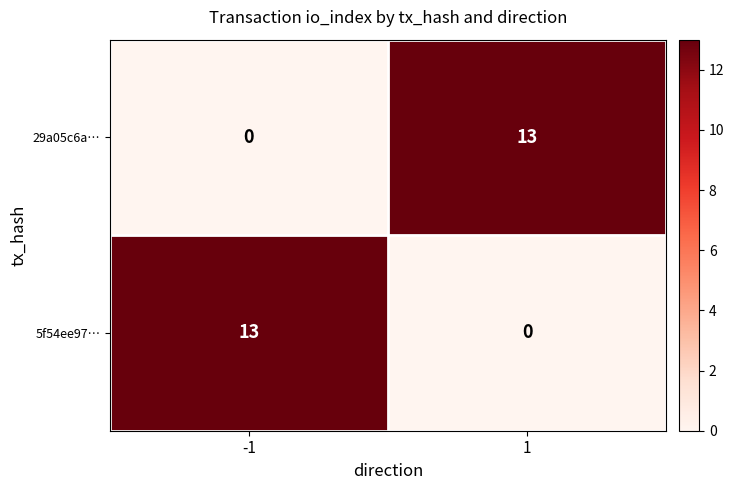

What is the spread (max minus min) of values at 1?

13